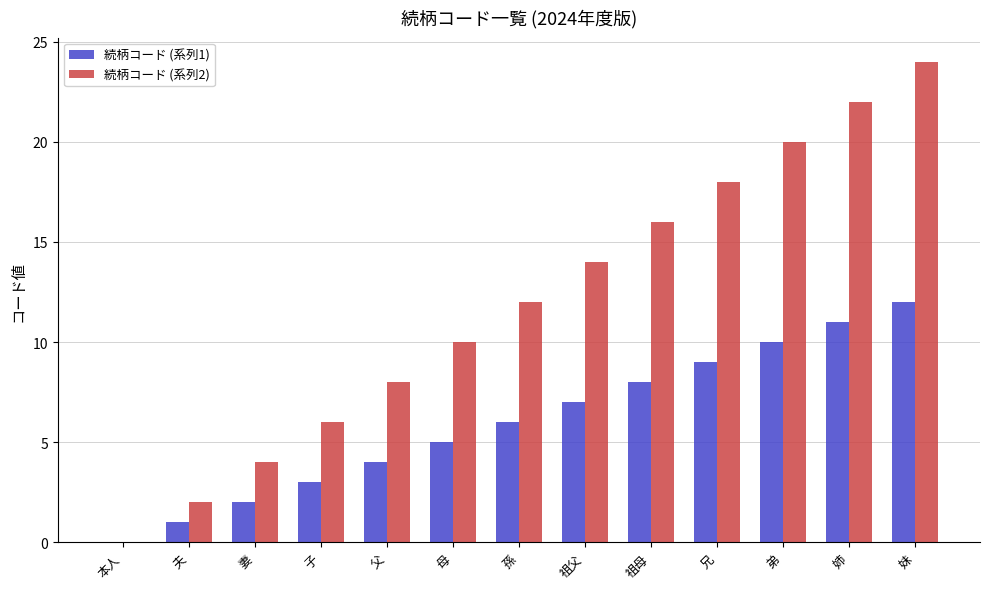

The 続柄コード (系列1) series shows 8 at 祖母. True or false?

True